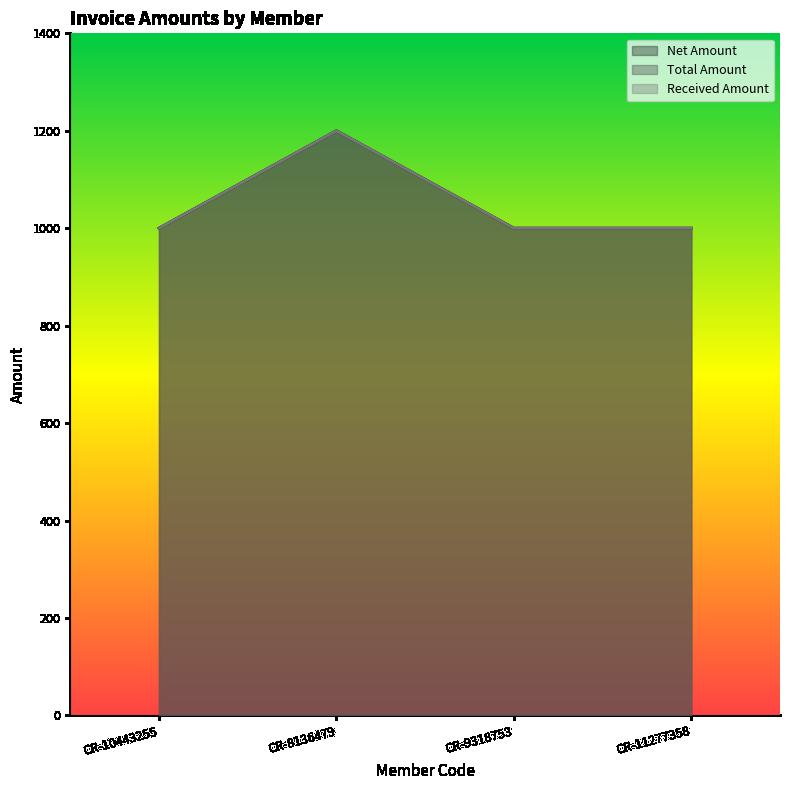

Is it true that Total Amount equals 443 at CR-9318753?

False